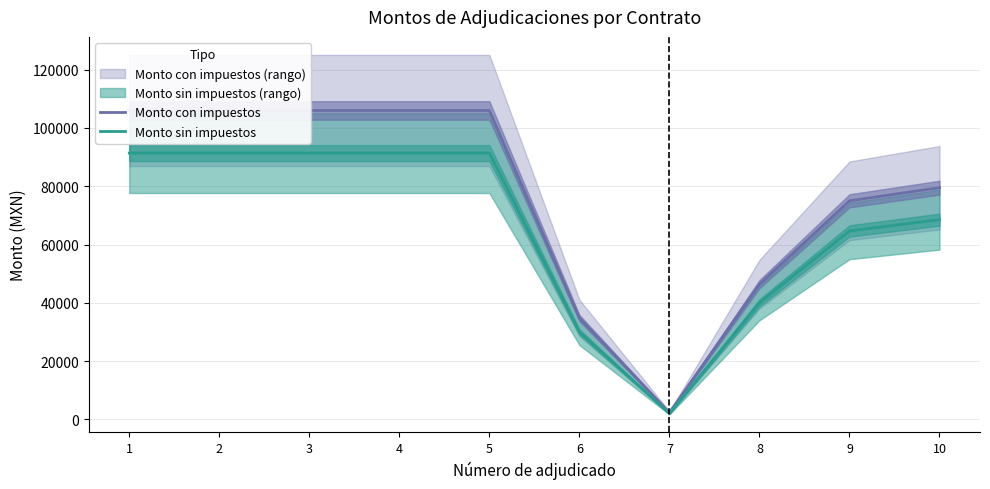

The value of Monto sin impuestos at 7 is 631.8. True or false?

False